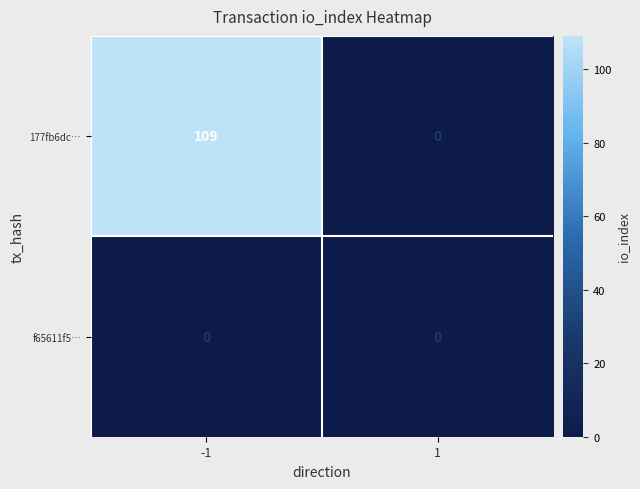

How many series are shown in this chart?

2